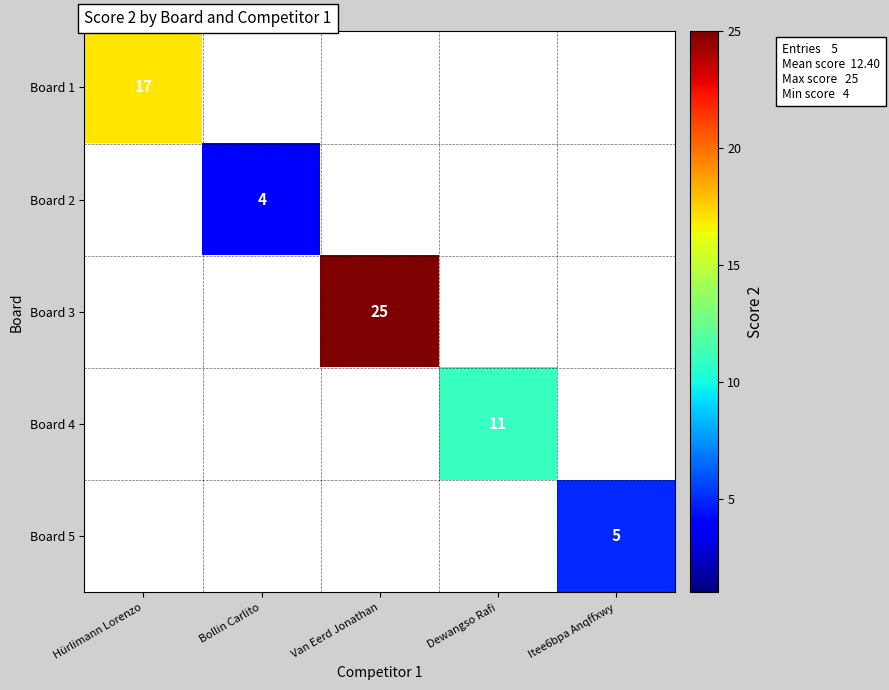

What is the maximum value shown in the chart?

25.0